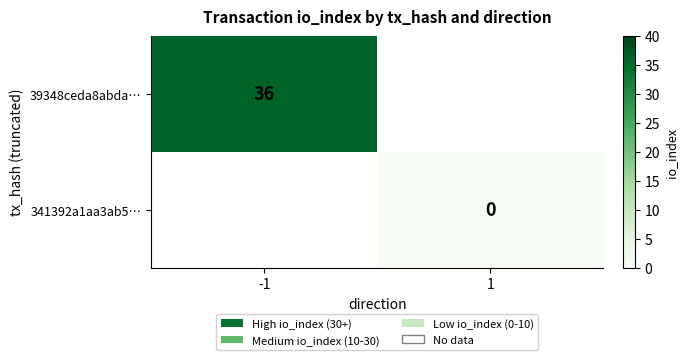

Is it true that 39348ceda8abda… equals 21 at -1?

False